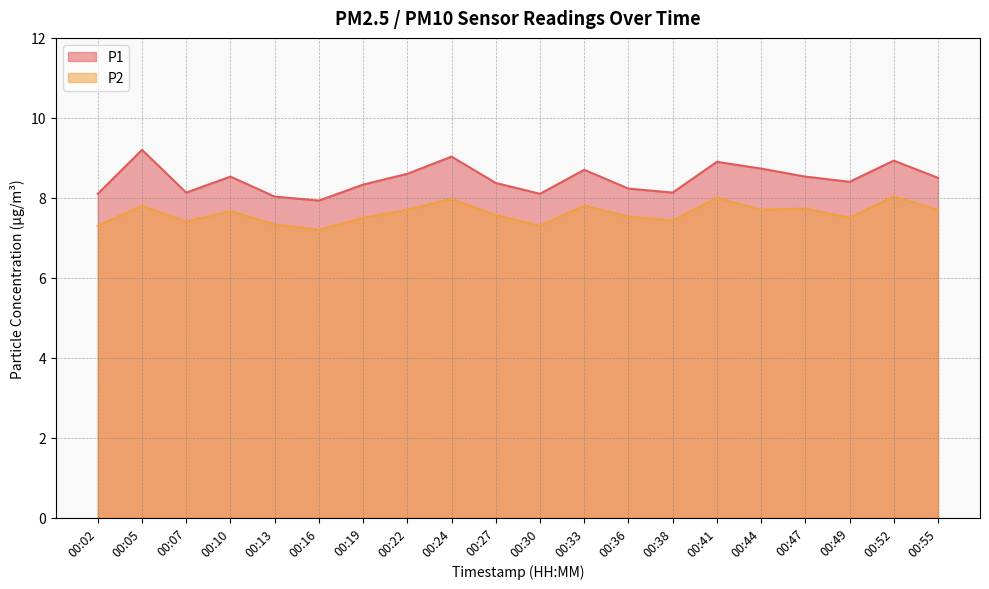

What is the difference between the maximum and minimum values in the P2 series?

0.8